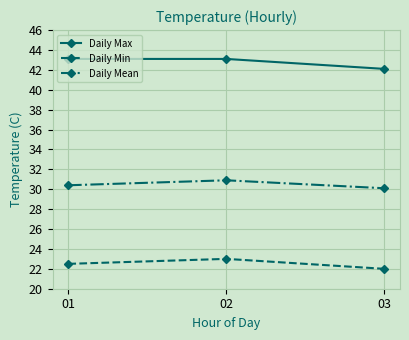

What are all the series names shown in the legend?

Daily Max, Daily Min, Daily Mean